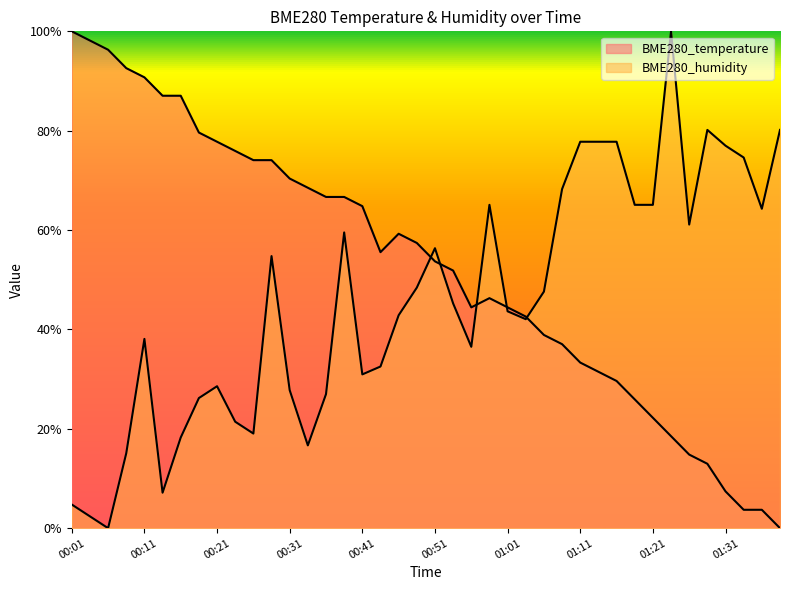

What is the approximate value of BME280_temperature at 00:46?

0.6